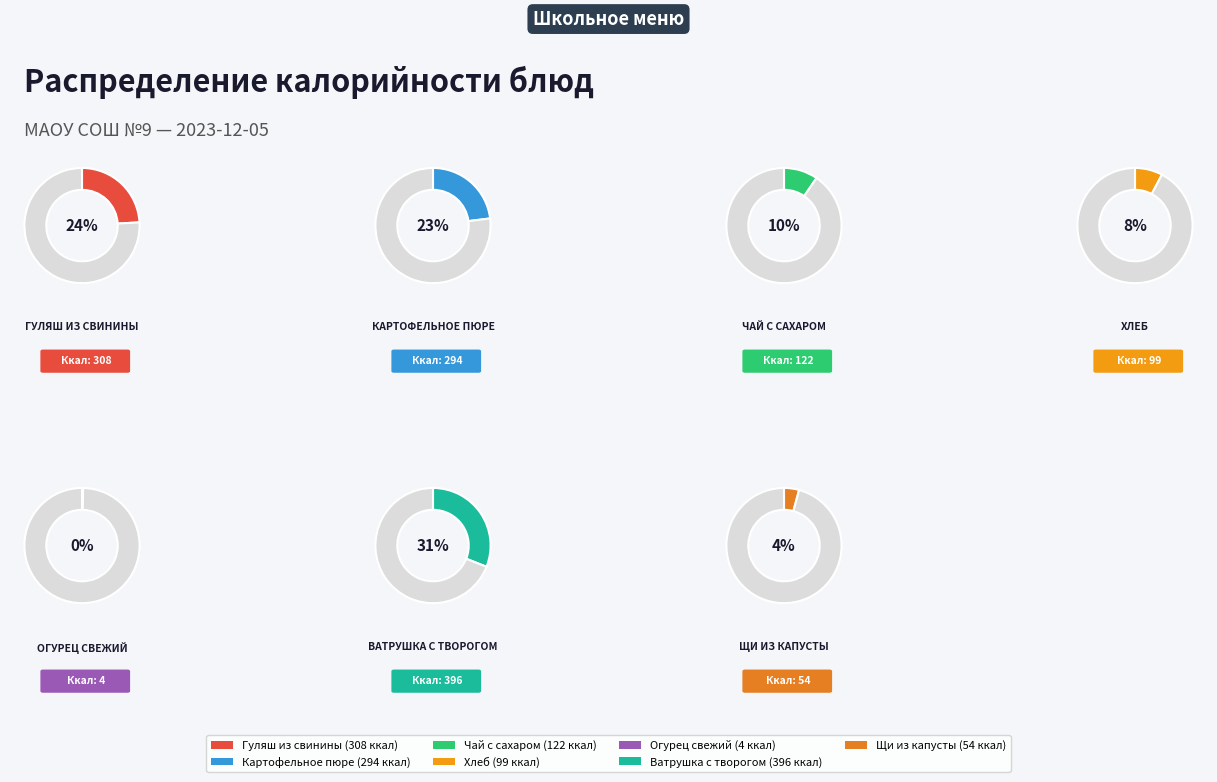

Does any single category account for the majority?

No